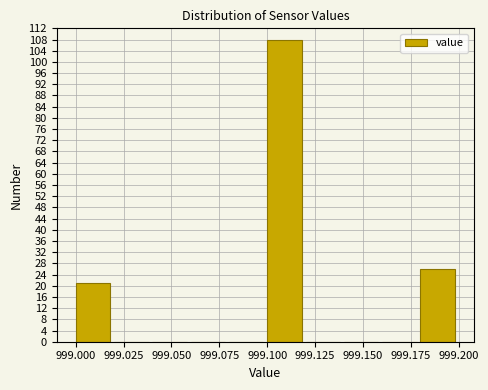

Reading left to right, list every bar in this chart as the range it spans on the x-axis followed by its height. The values are not printed on the chart, so give them approximately, as read against the axis.

999.00 to 999.02: 21
999.02 to 999.04: 0
999.04 to 999.06: 0
999.06 to 999.08: 0
999.08 to 999.10: 0
999.10 to 999.12: 108
999.12 to 999.14: 0
999.14 to 999.16: 0
999.16 to 999.18: 0
999.18 to 999.20: 26